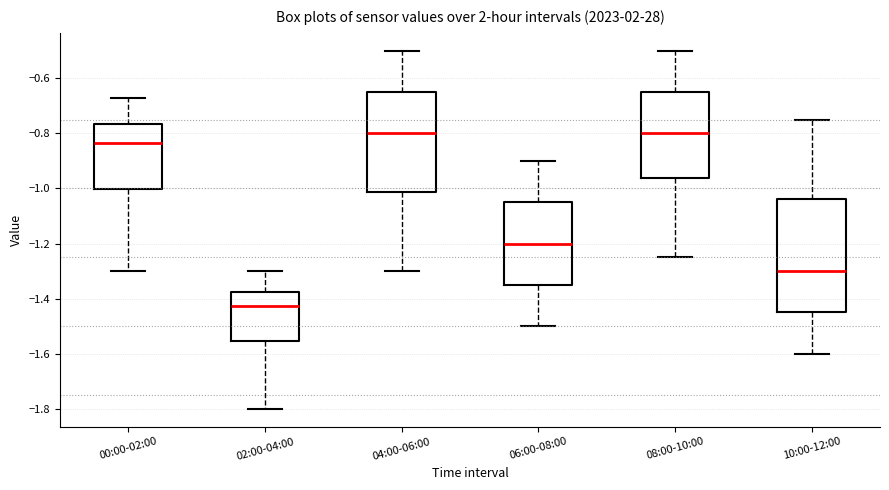

Which box has the lowest median line?

02:00-04:00